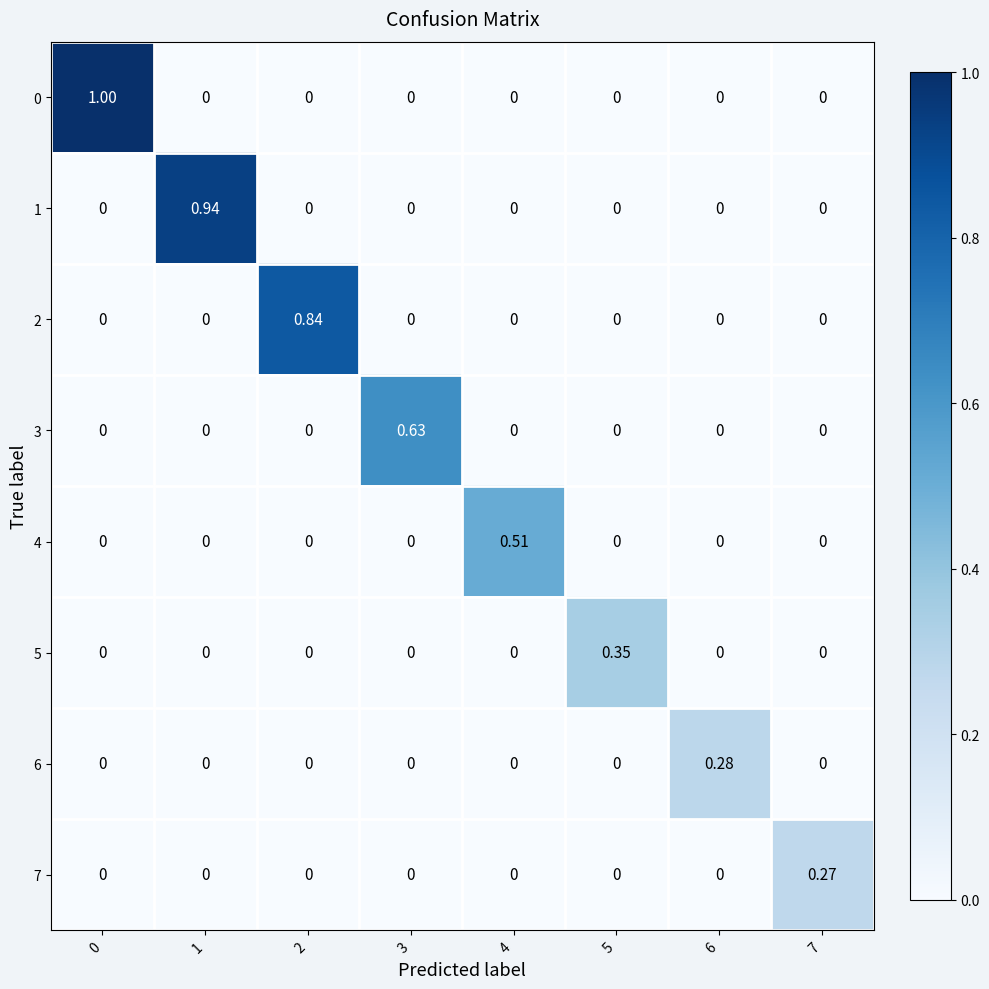

Which series changed the most between 2 and 5?

2